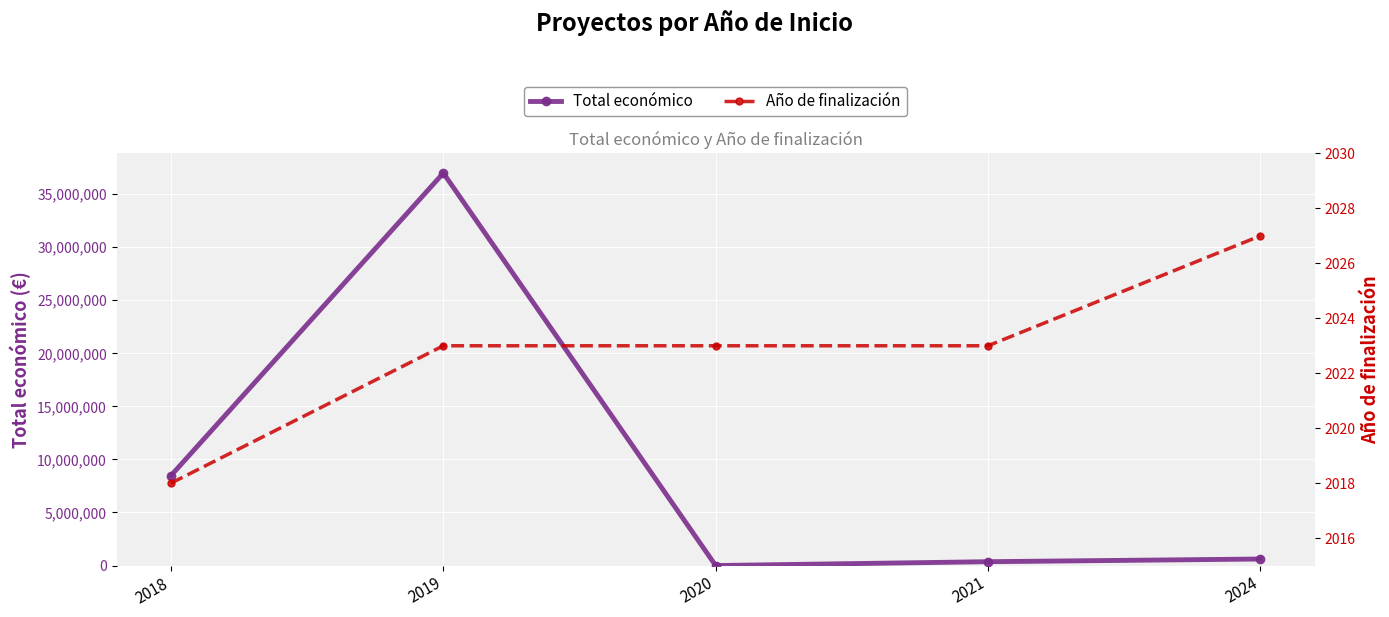

Does the chart display data point markers on the line(s)?

Yes